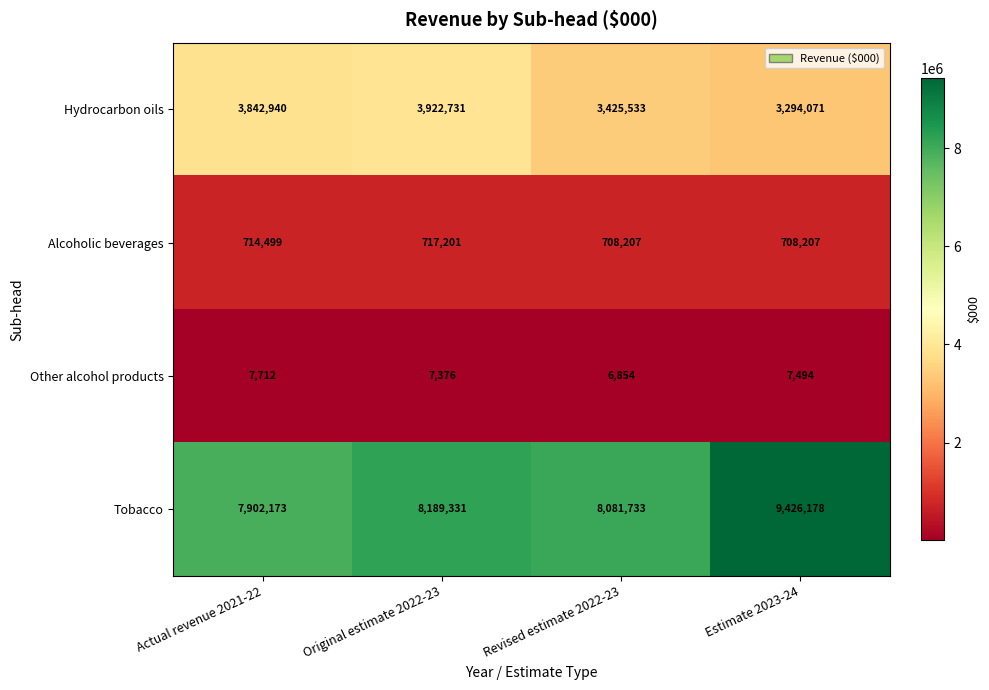

What is the difference between the maximum and minimum values in the Alcoholic beverages series?

8994